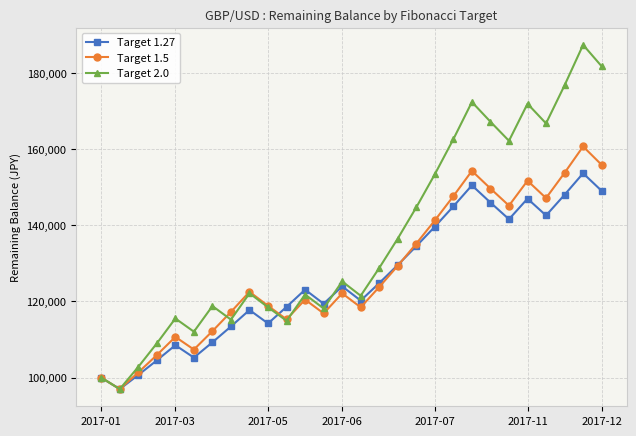

Which series has the widest spread of values?

Target 2.0